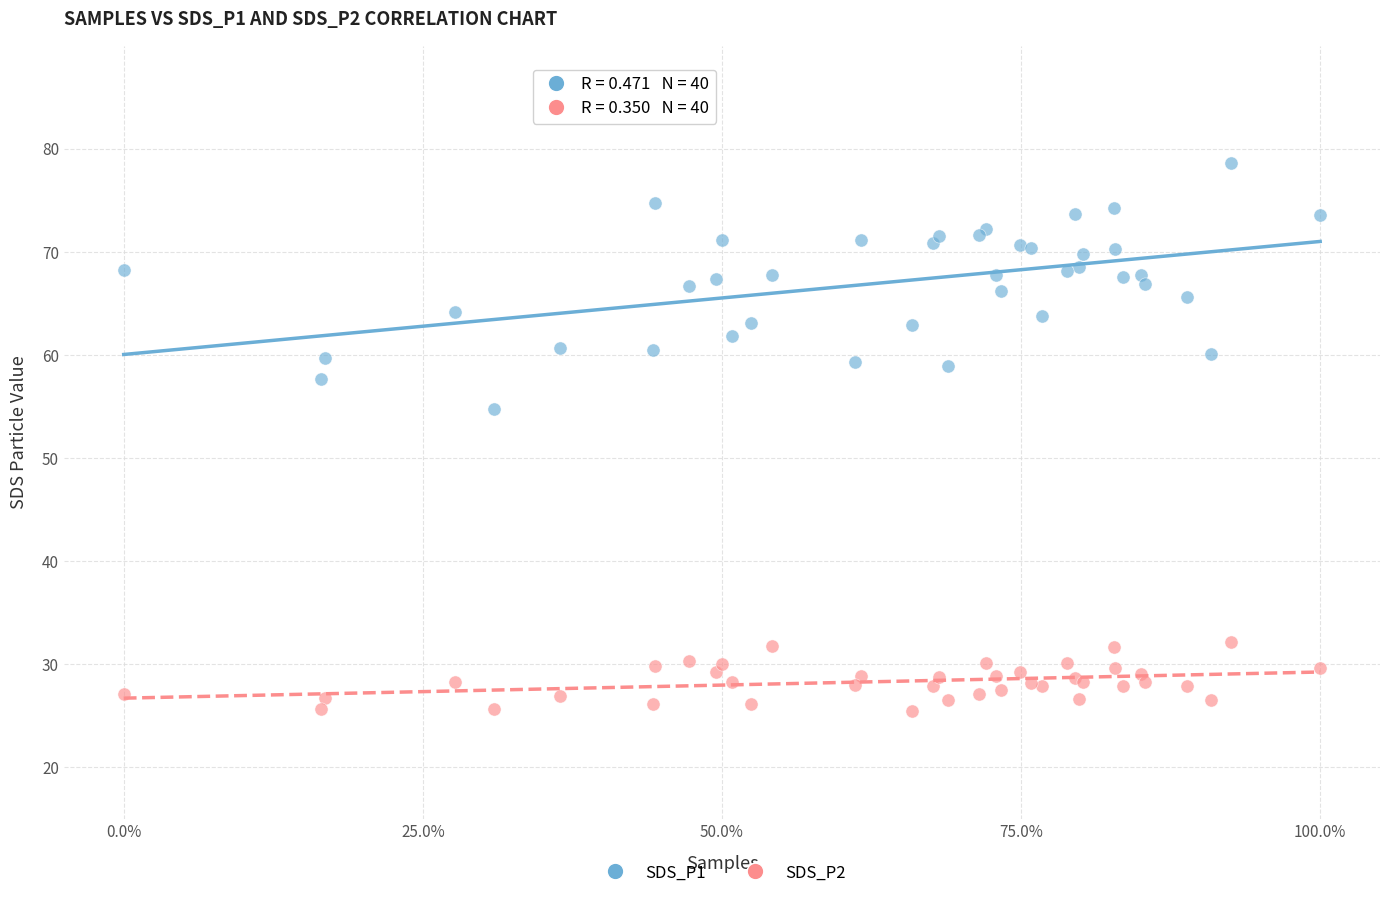

What are all the series names shown in the legend?

SDS_P1, SDS_P2